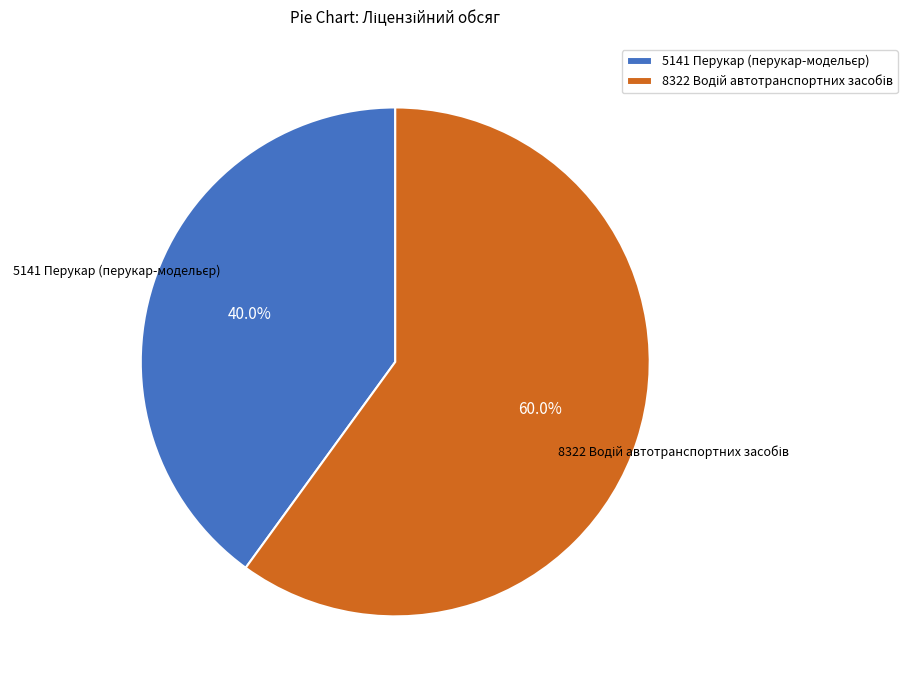

Is there any slice that represents more than half of the pie?

Yes